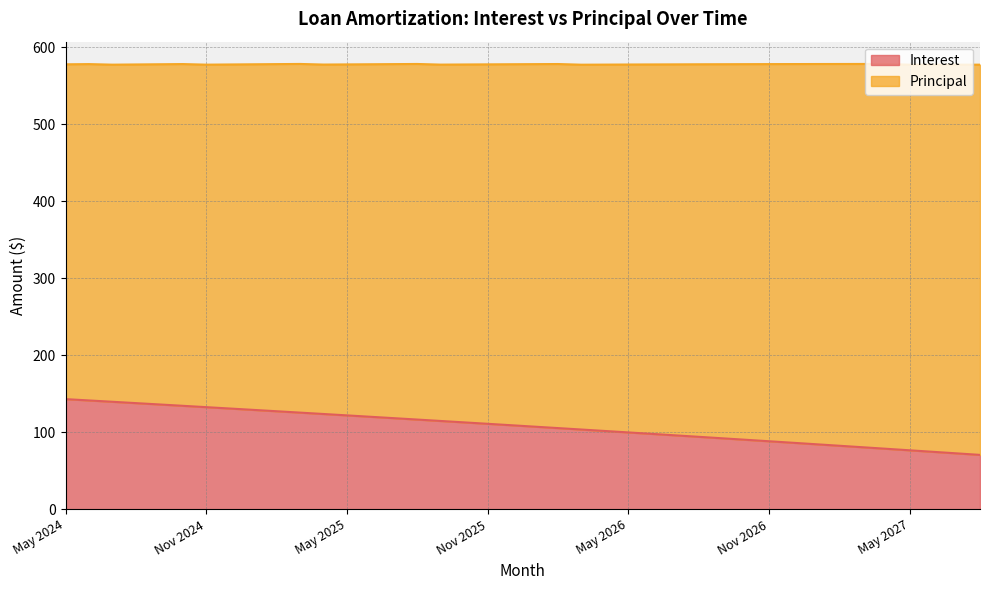

Reading left to right, extract all data points from this chart.

May 2024=143.1	Jun 2024=141.4	Jul 2024=139.7	Aug 2024=137.9	Sep 2024=136.2	Oct 2024=134.4	Nov 2024=132.7	Dec 2024=130.9	Jan 2025=129.2	Feb 2025=127.4	Mar 2025=125.6	Apr 2025=123.8	May 2025=122.0	Jun 2025=120.2	Jul 2025=118.4	Aug 2025=116.6	Sep 2025=114.7	Oct 2025=112.9	Nov 2025=111.1	Dec 2025=109.2	Jan 2026=107.3	Feb 2026=105.5	Mar 2026=103.6	Apr 2026=101.7	May 2026=99.9	Jun 2026=98.0	Jul 2026=96.1	Aug 2026=94.2	Sep 2026=92.2	Oct 2026=90.3	Nov 2026=88.4	Dec 2026=86.5	Jan 2027=84.5	Feb 2027=82.5	Mar 2027=80.6	Apr 2027=78.6	May 2027=76.6	Jun 2027=74.7	Jul 2027=72.7	Aug 2027=70.7